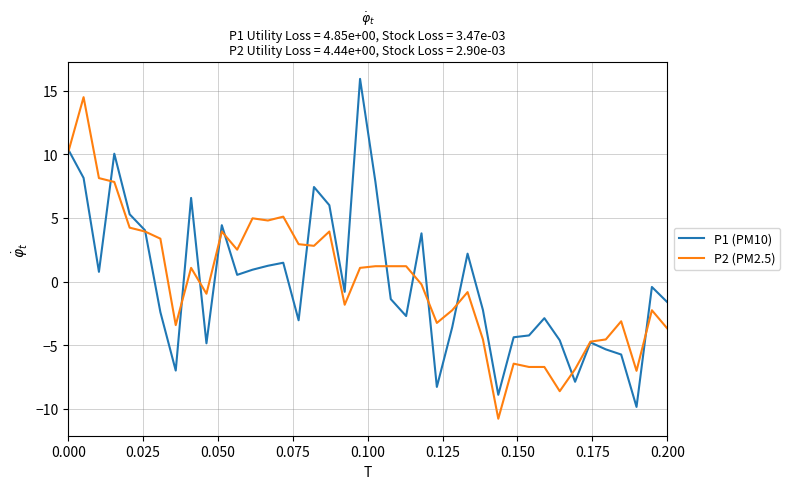

What is the greatest value displayed?

15.9